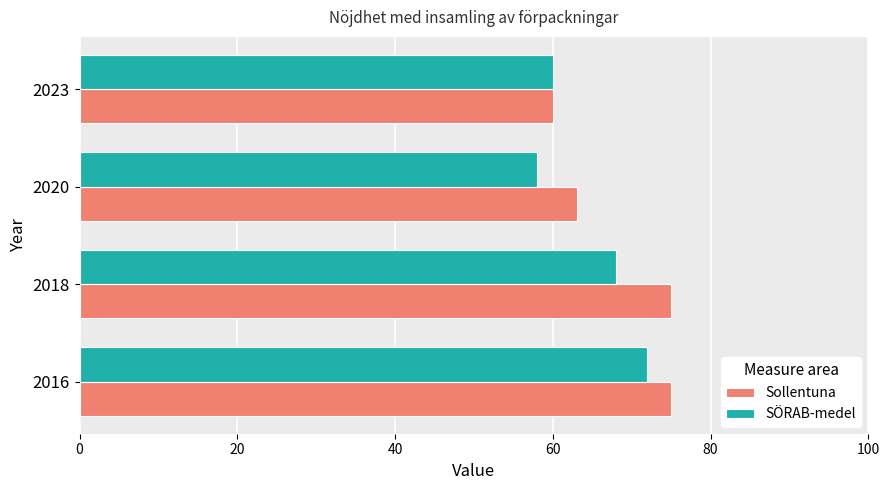

What is the difference between the highest and lowest values at 2016?

3